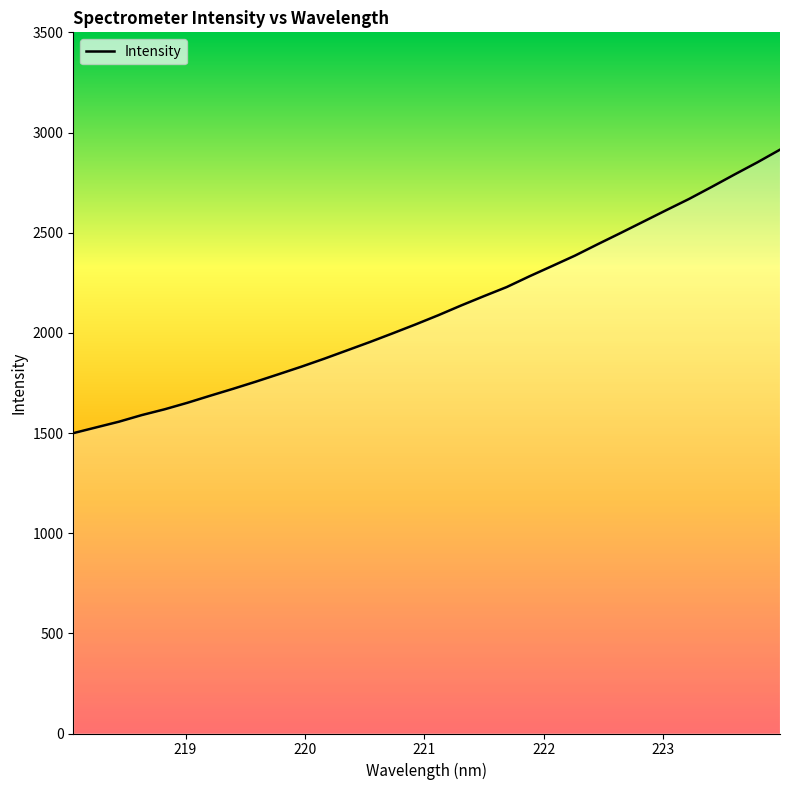

Count the number of values greater than 2087.

16